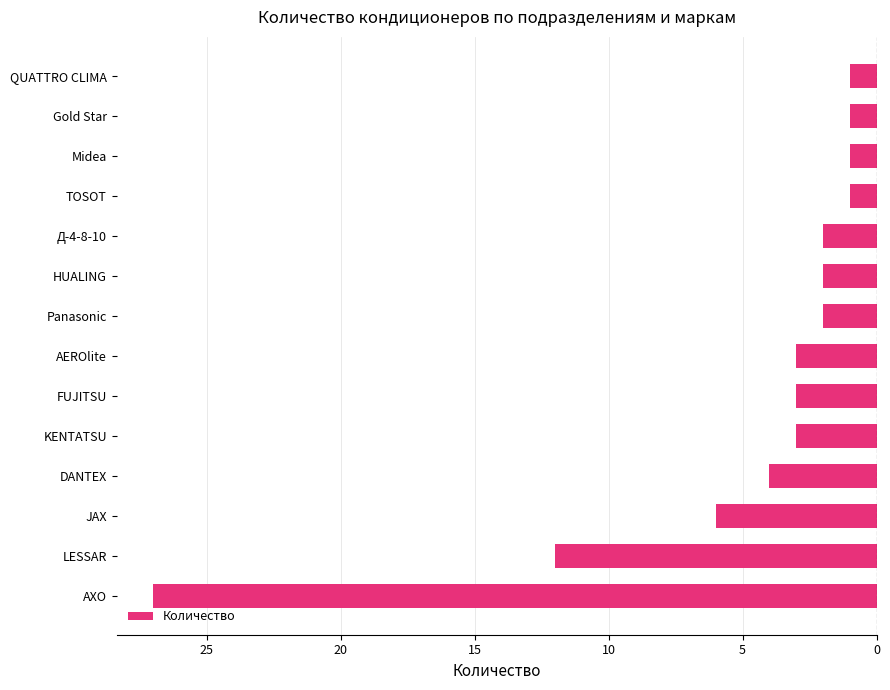

Does the chart contain any negative values?

Yes